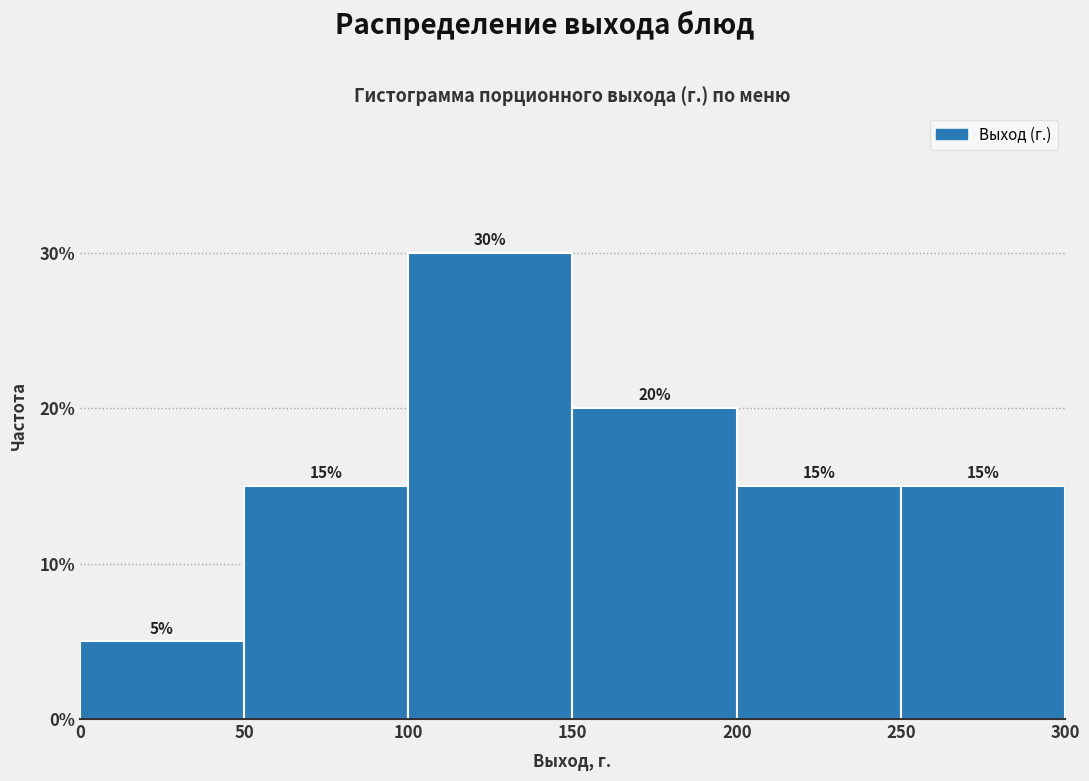

Over which range of the x-axis is the bar tallest?

100 to 150